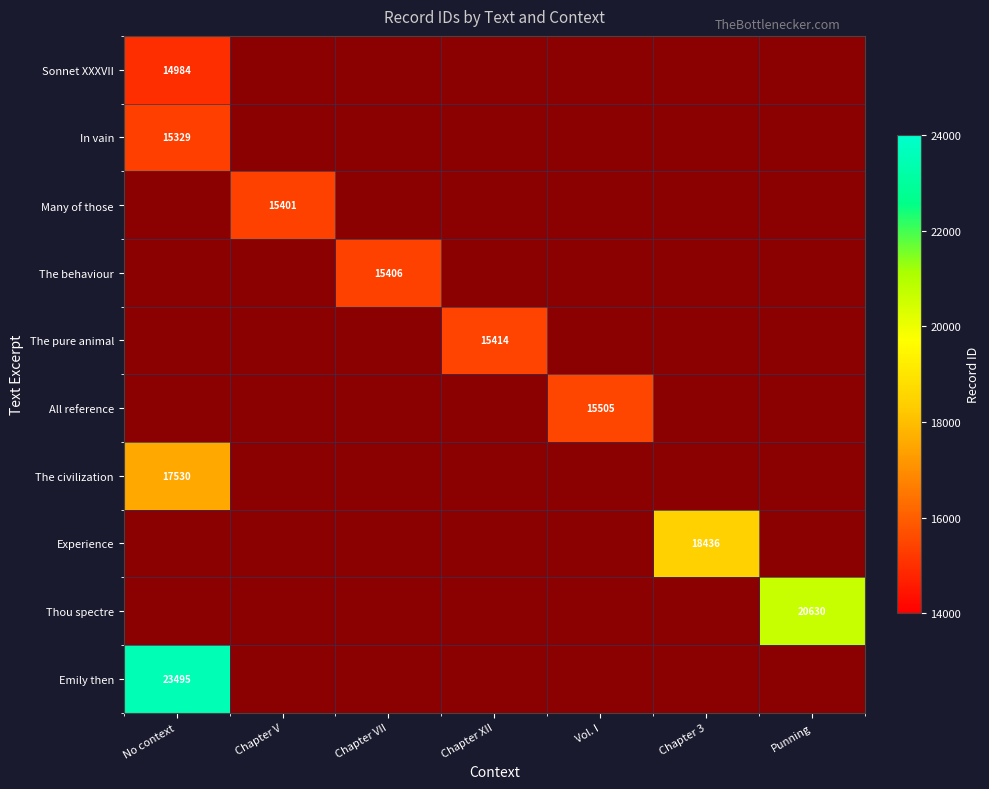

Which label corresponds to the largest value in the chart?

No context